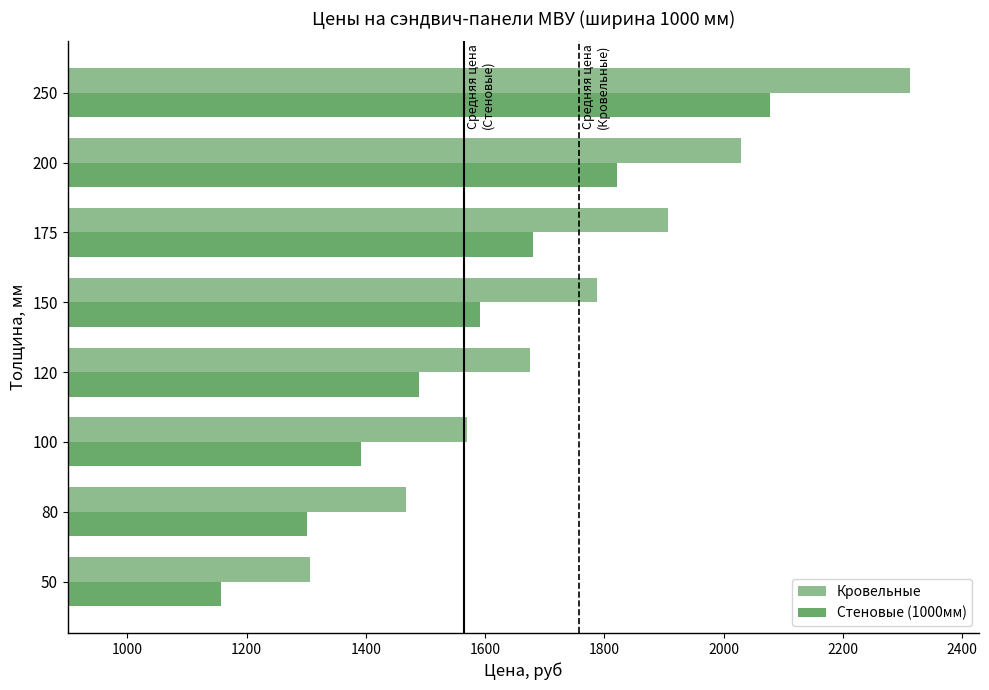

What is the minimum value shown in the chart?

1157